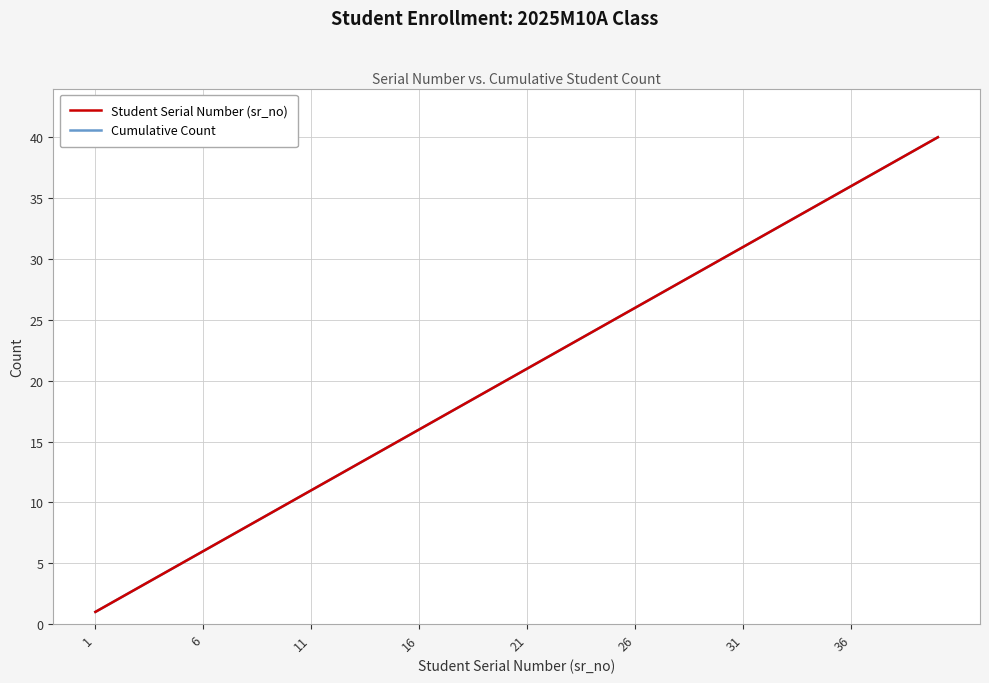

Is this an area chart (filled region under the line)?

No